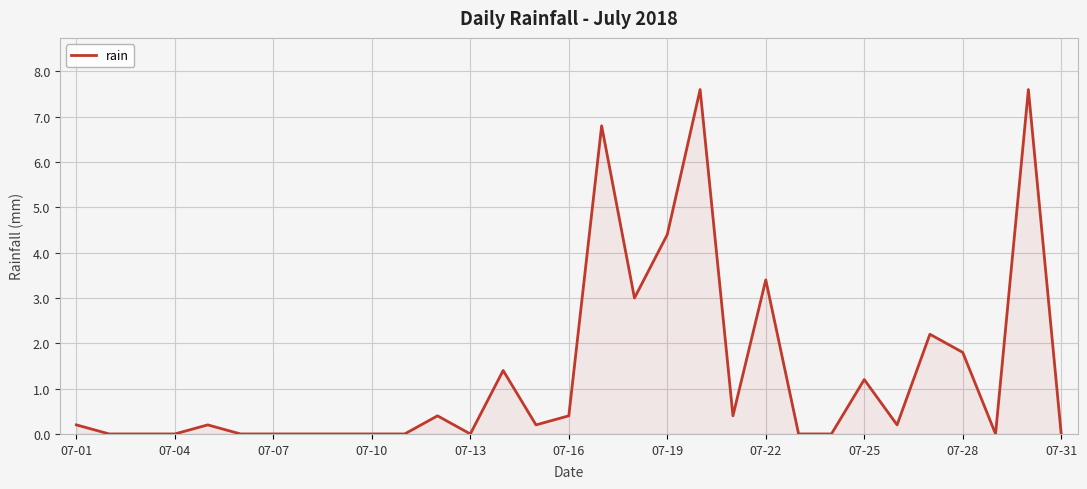

What is the sum of all values?

41.4